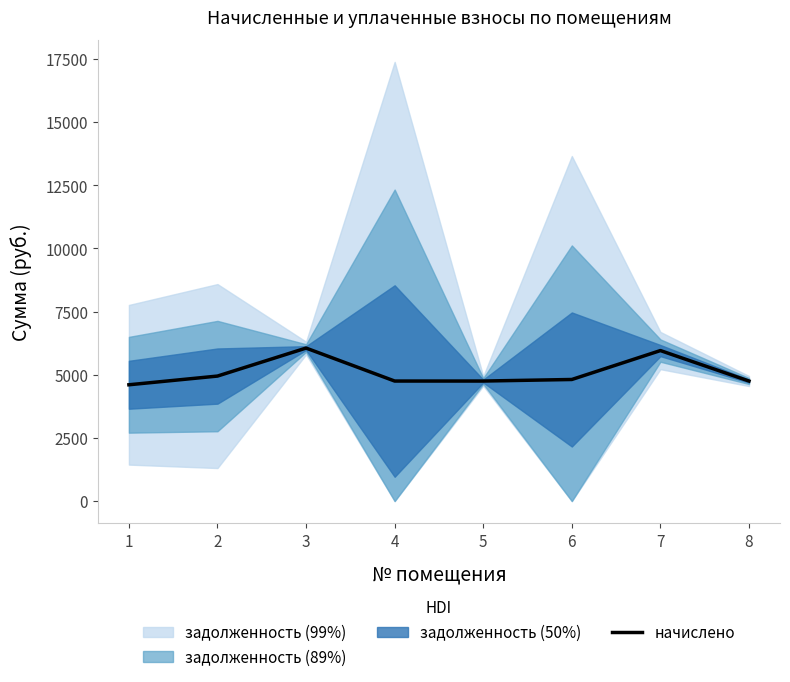

Reading right to left, what are all the values shown in this chart?

4752.5	5959.0	4814.0	4752.5	4752.5	6057.5	4949.4	4604.6